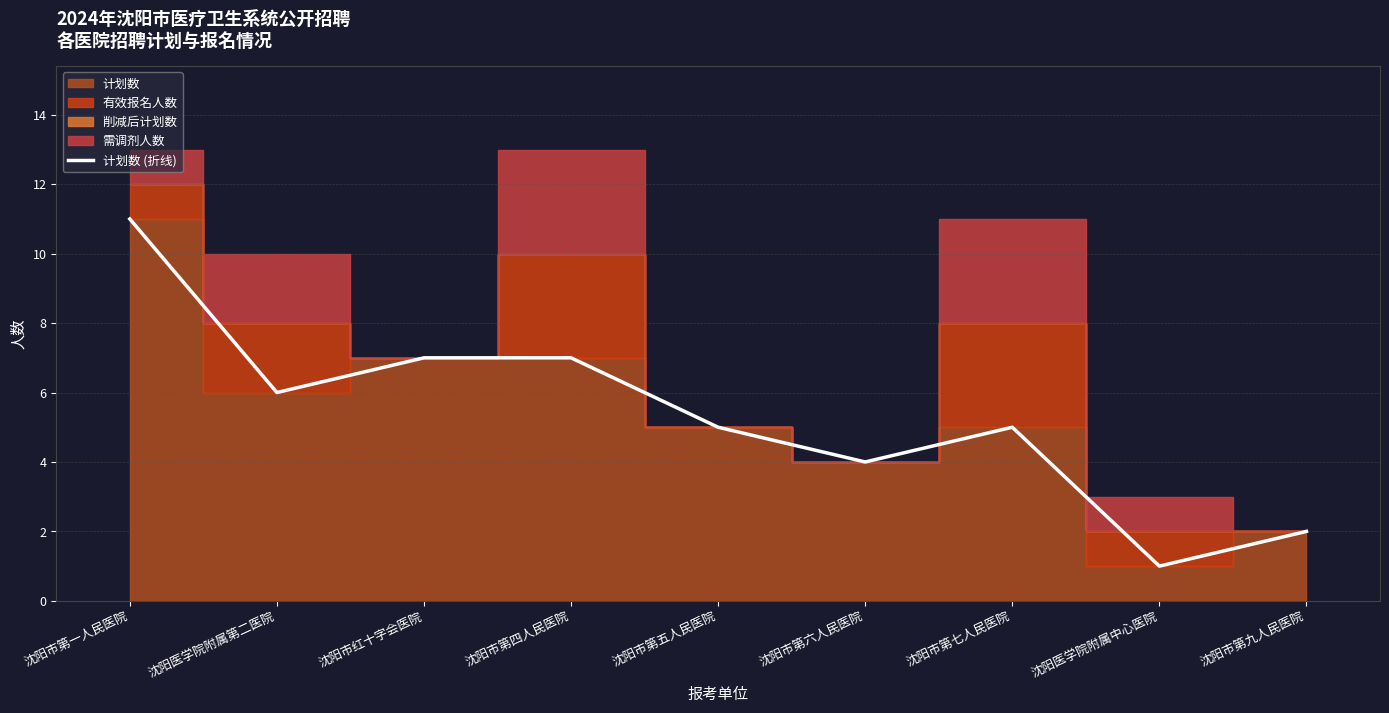

True or false: 计划数 (折线) has a value of 3 at 沈阳市第五人民医院.

False